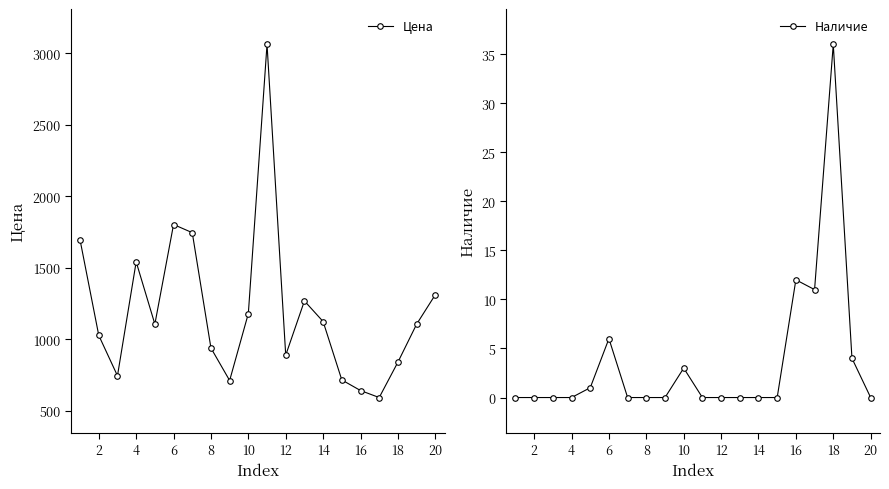

How many lines are shown in the chart?

2